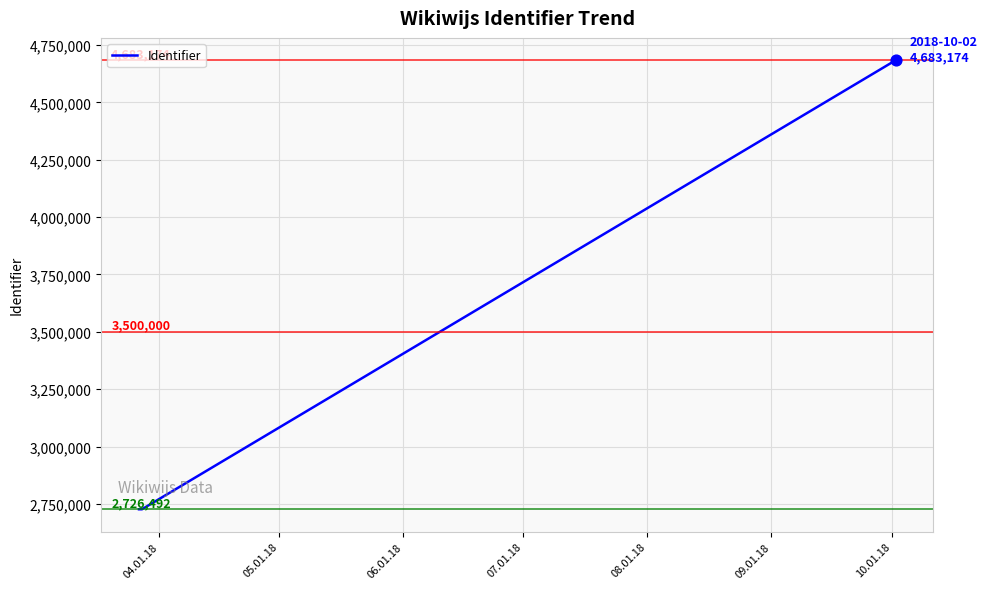

What is the maximum value shown in the chart?

4683174